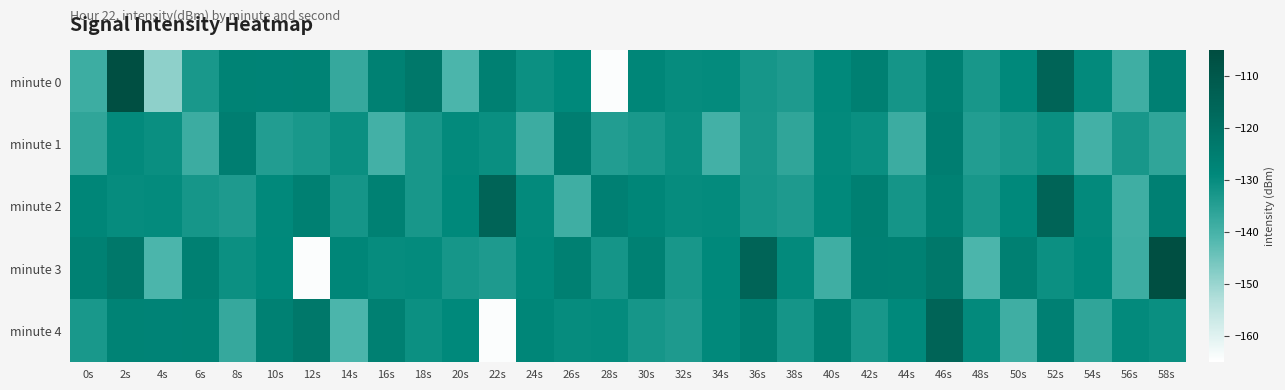

List the series in order of their peak value, lowest first.

minute 1, minute 2, minute 4, minute 0, minute 3